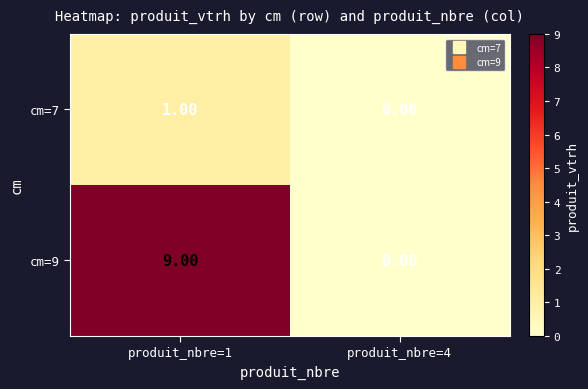

Count the number of data series in this chart.

2